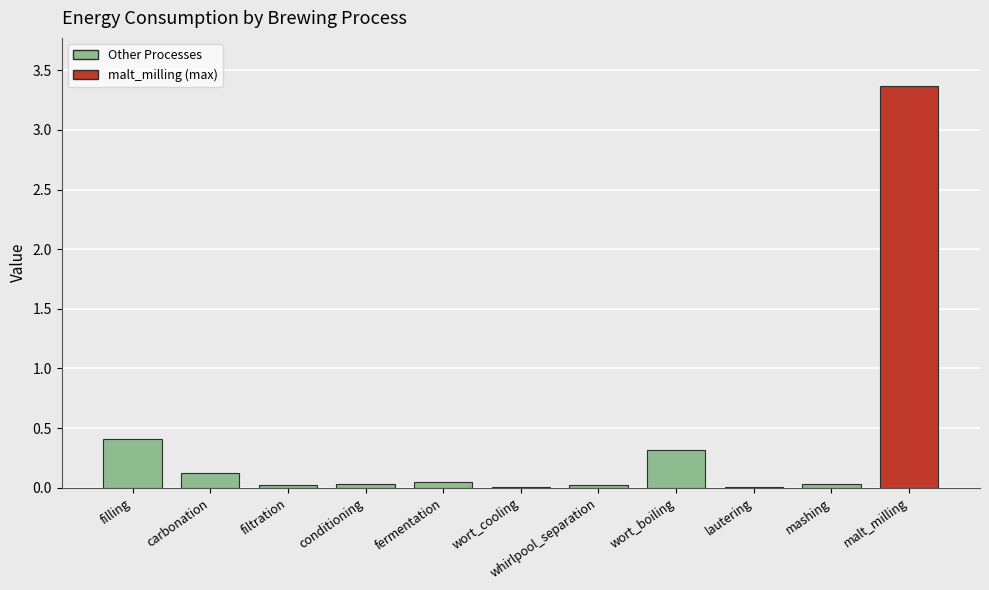

Is it true that the value at carbonation is 0.1?

True